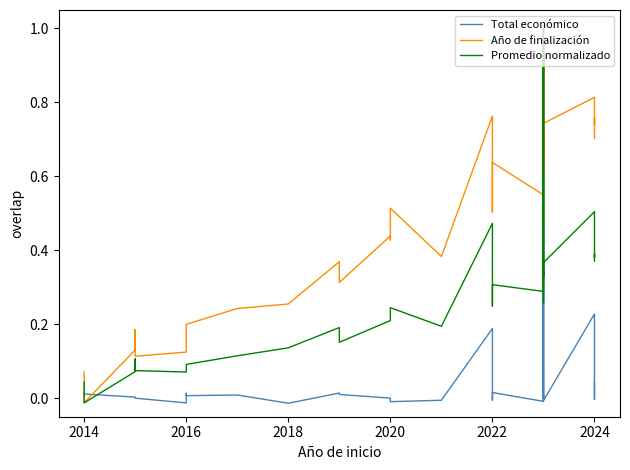

How many data points in Año de finalización are above 0?

34